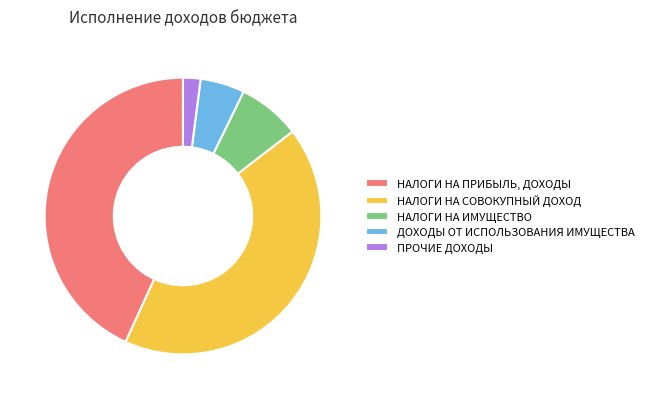

Does НАЛОГИ НА ПРИБЫЛЬ, ДОХОДЫ represent more than half of the total?

No